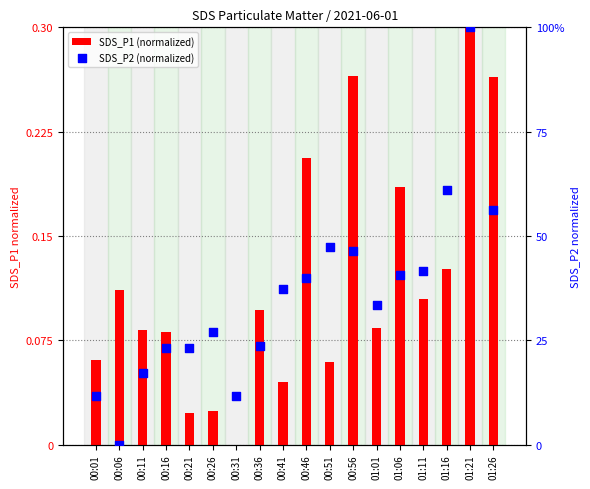

Which series reaches the minimum Y coordinate?

SDS_P1 (normalized)